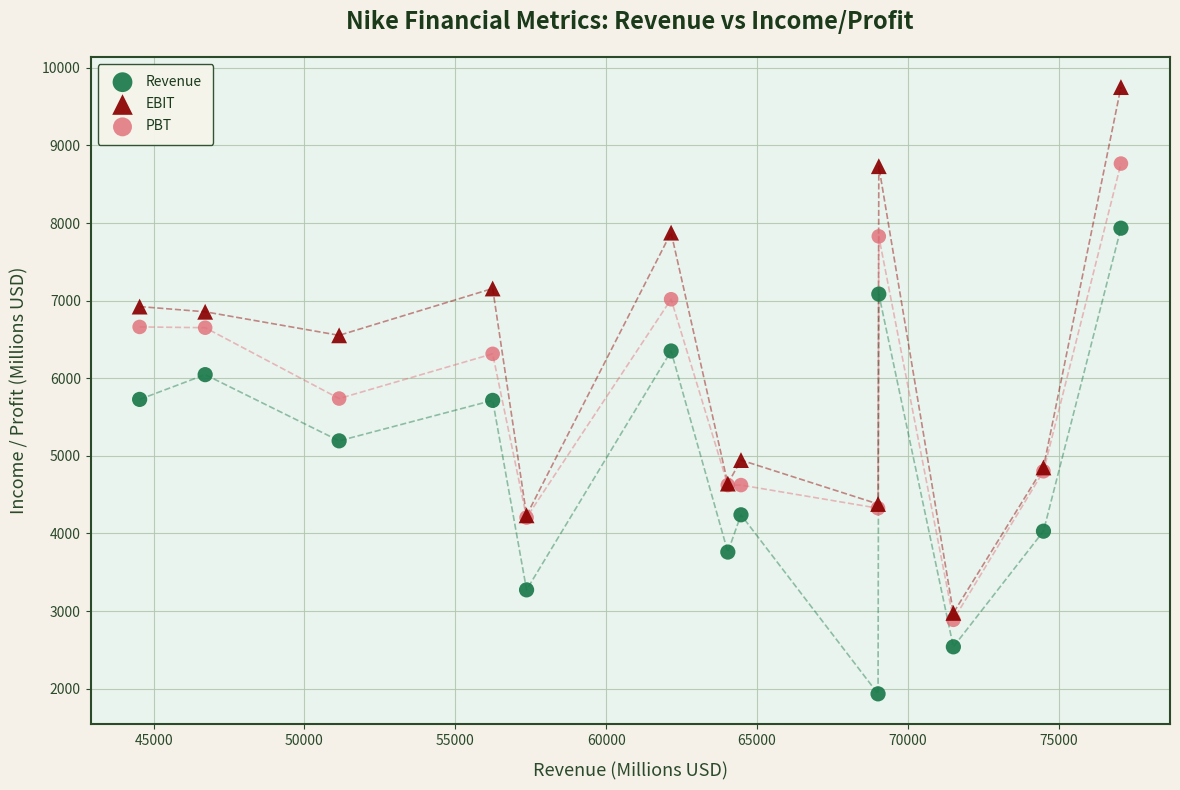

Which series has the widest spread of Y values?

EBIT